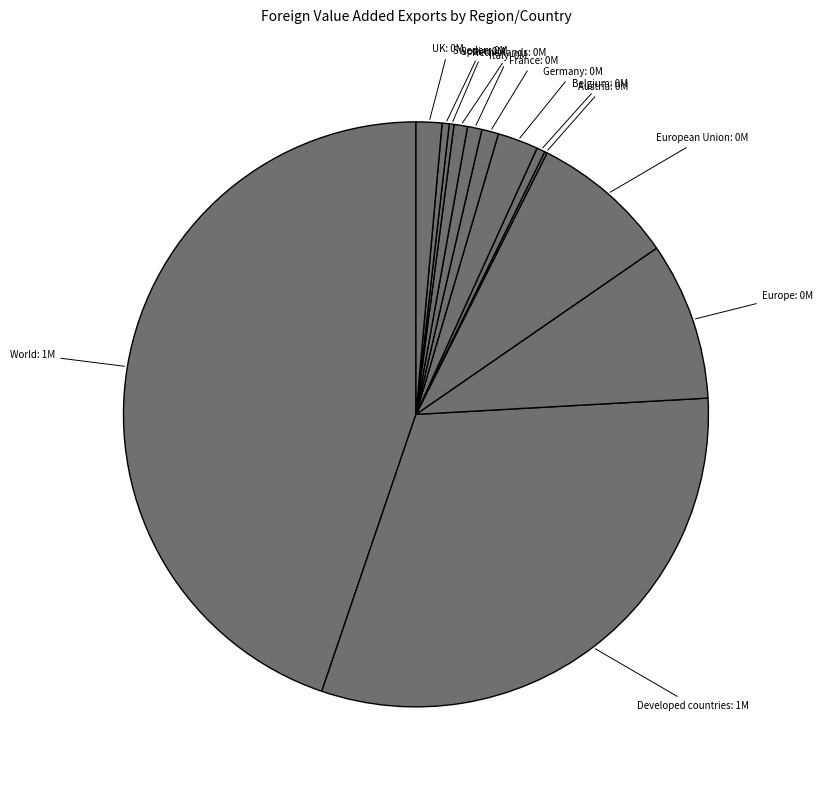

Approximately how many times larger is the value at UK compared to Germany?

0.6